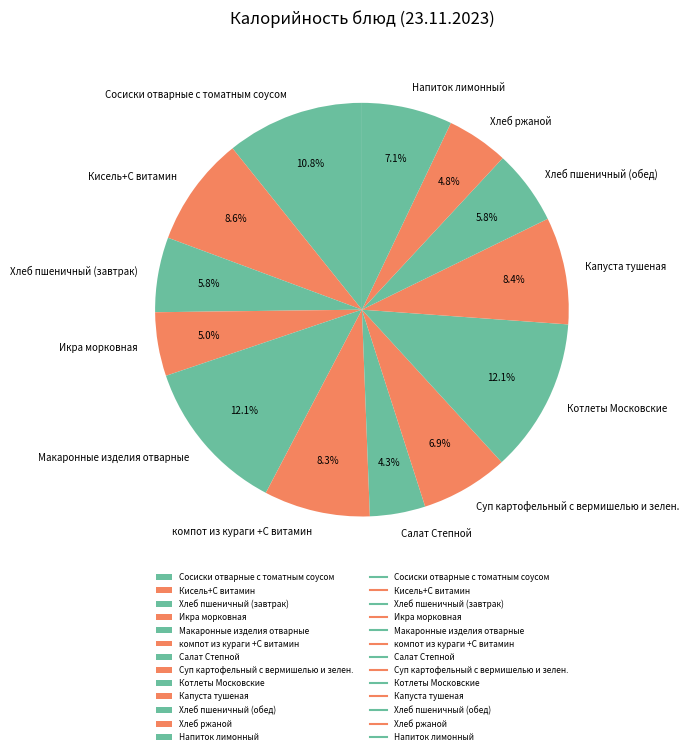

Is it true that Макаронные изделия отварные is 12% of the pie?

True